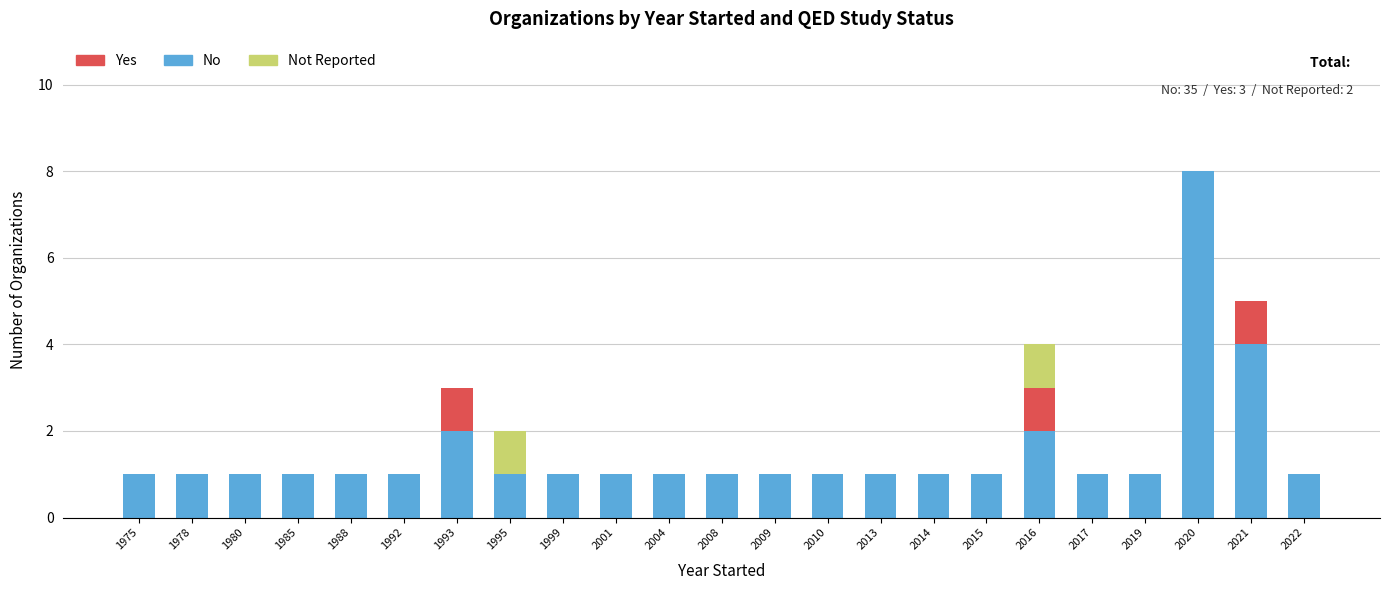

What is the sum of all No values?

35